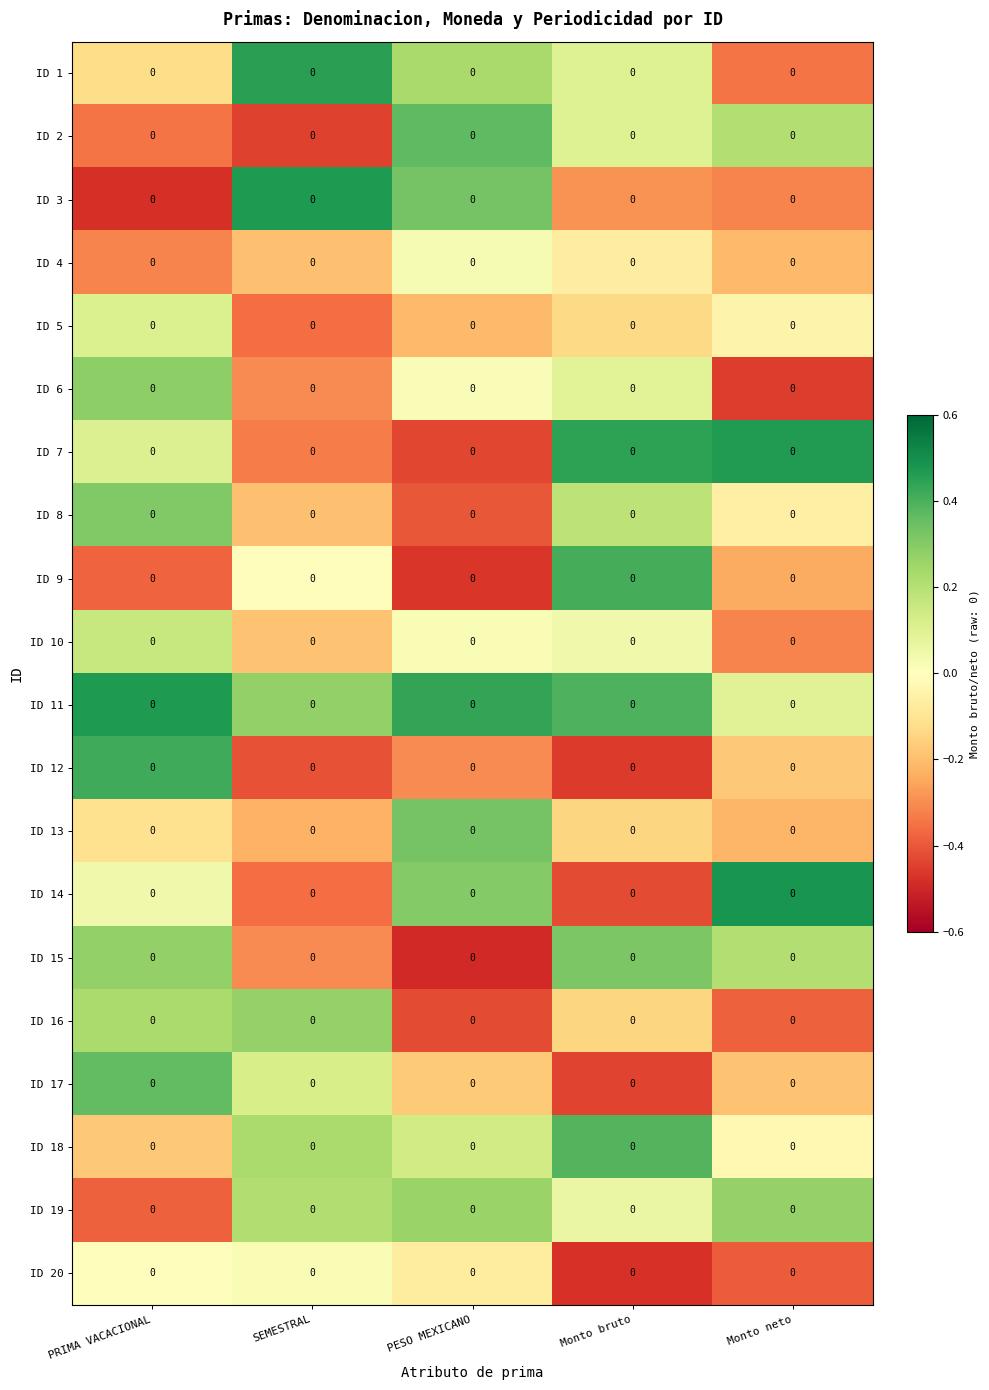

Reading left to right, transcribe all the data shown in this chart.

ID 1: PRIMA VACACIONAL=0.0	SEMESTRAL=0.0	PESO MEXICANO=0.0	Monto bruto=0.0	Monto neto=0.0
ID 2: PRIMA VACACIONAL=0.0	SEMESTRAL=0.0	PESO MEXICANO=0.0	Monto bruto=0.0	Monto neto=0.0
ID 3: PRIMA VACACIONAL=0.0	SEMESTRAL=0.0	PESO MEXICANO=0.0	Monto bruto=0.0	Monto neto=0.0
ID 4: PRIMA VACACIONAL=0.0	SEMESTRAL=0.0	PESO MEXICANO=0.0	Monto bruto=0.0	Monto neto=0.0
ID 5: PRIMA VACACIONAL=0.0	SEMESTRAL=0.0	PESO MEXICANO=0.0	Monto bruto=0.0	Monto neto=0.0
ID 6: PRIMA VACACIONAL=0.0	SEMESTRAL=0.0	PESO MEXICANO=0.0	Monto bruto=0.0	Monto neto=0.0
ID 7: PRIMA VACACIONAL=0.0	SEMESTRAL=0.0	PESO MEXICANO=0.0	Monto bruto=0.0	Monto neto=0.0
ID 8: PRIMA VACACIONAL=0.0	SEMESTRAL=0.0	PESO MEXICANO=0.0	Monto bruto=0.0	Monto neto=0.0
ID 9: PRIMA VACACIONAL=0.0	SEMESTRAL=0.0	PESO MEXICANO=0.0	Monto bruto=0.0	Monto neto=0.0
ID 10: PRIMA VACACIONAL=0.0	SEMESTRAL=0.0	PESO MEXICANO=0.0	Monto bruto=0.0	Monto neto=0.0
ID 11: PRIMA VACACIONAL=0.0	SEMESTRAL=0.0	PESO MEXICANO=0.0	Monto bruto=0.0	Monto neto=0.0
ID 12: PRIMA VACACIONAL=0.0	SEMESTRAL=0.0	PESO MEXICANO=0.0	Monto bruto=0.0	Monto neto=0.0
ID 13: PRIMA VACACIONAL=0.0	SEMESTRAL=0.0	PESO MEXICANO=0.0	Monto bruto=0.0	Monto neto=0.0
ID 14: PRIMA VACACIONAL=0.0	SEMESTRAL=0.0	PESO MEXICANO=0.0	Monto bruto=0.0	Monto neto=0.0
ID 15: PRIMA VACACIONAL=0.0	SEMESTRAL=0.0	PESO MEXICANO=0.0	Monto bruto=0.0	Monto neto=0.0
ID 16: PRIMA VACACIONAL=0.0	SEMESTRAL=0.0	PESO MEXICANO=0.0	Monto bruto=0.0	Monto neto=0.0
ID 17: PRIMA VACACIONAL=0.0	SEMESTRAL=0.0	PESO MEXICANO=0.0	Monto bruto=0.0	Monto neto=0.0
ID 18: PRIMA VACACIONAL=0.0	SEMESTRAL=0.0	PESO MEXICANO=0.0	Monto bruto=0.0	Monto neto=0.0
ID 19: PRIMA VACACIONAL=0.0	SEMESTRAL=0.0	PESO MEXICANO=0.0	Monto bruto=0.0	Monto neto=0.0
ID 20: PRIMA VACACIONAL=0.0	SEMESTRAL=0.0	PESO MEXICANO=0.0	Monto bruto=0.0	Monto neto=0.0